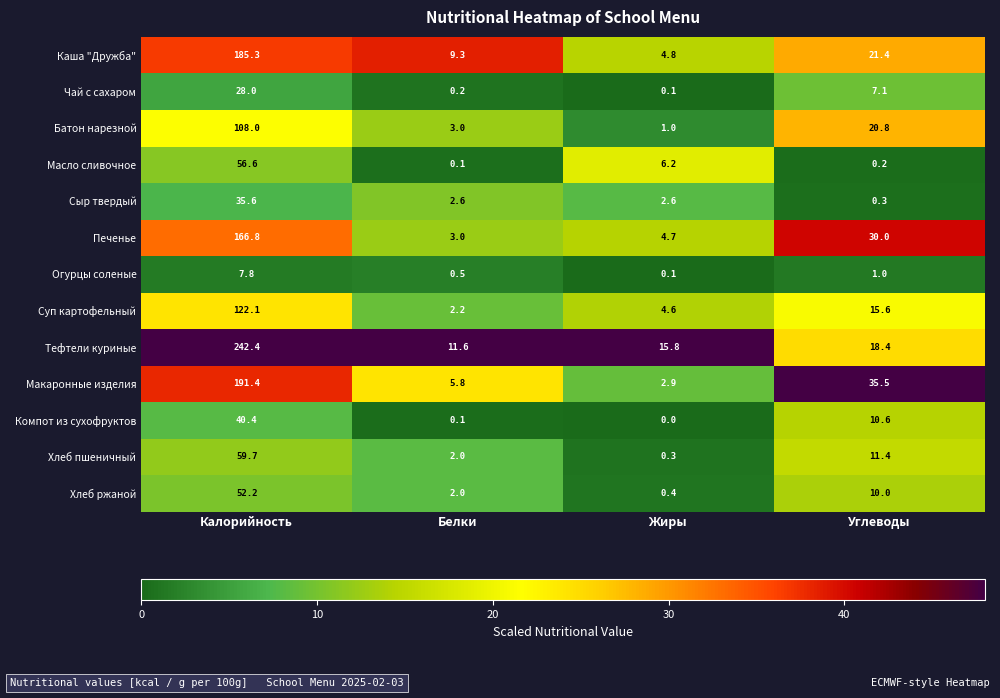

The value of Печенье at Белки is 3.0. True or false?

True